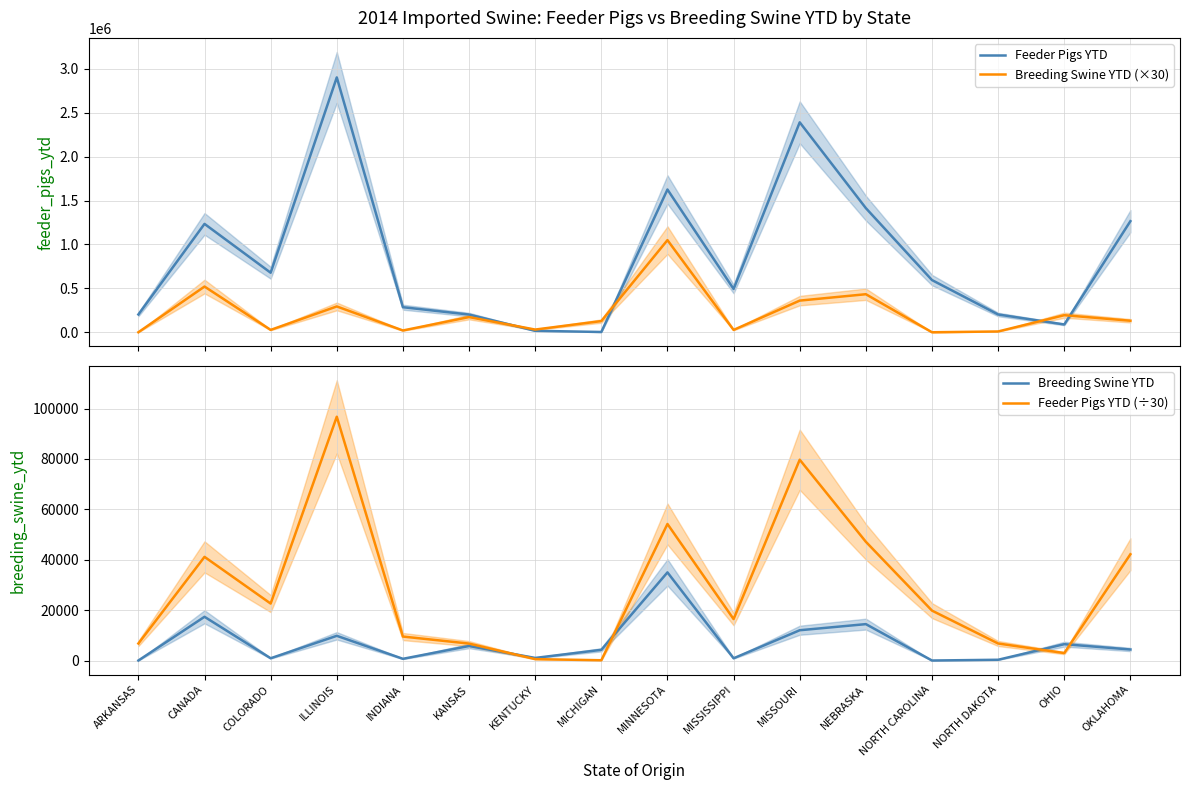

The Breeding Swine YTD (×30) series shows 276.2 at ARKANSAS. True or false?

False